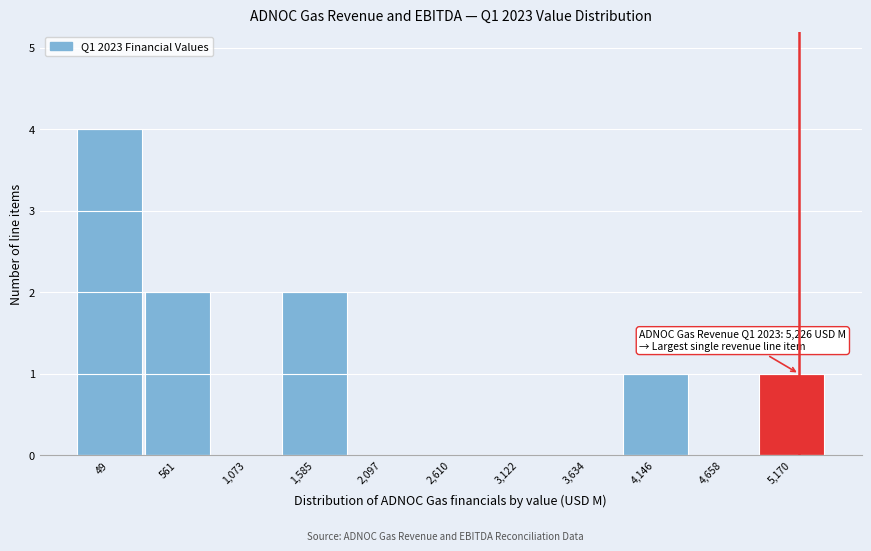

Over which range of the x-axis is the bar tallest?

-200 to 300